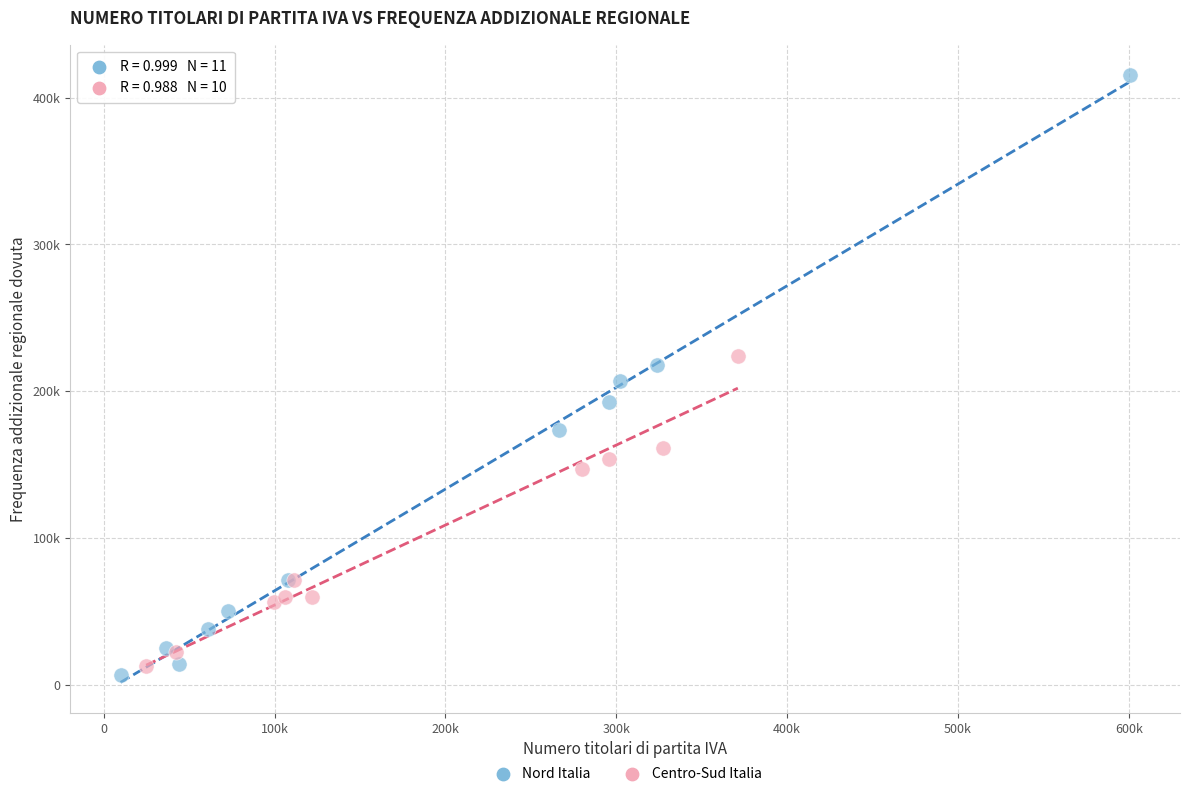

What are all the series names shown in the legend?

Nord Italia, Centro-Sud Italia